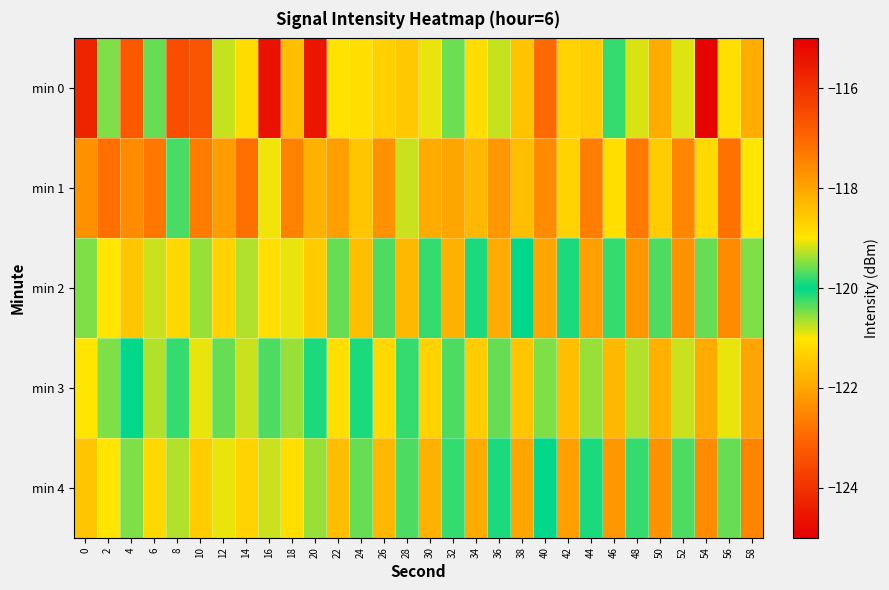

Which series has the widest spread of values?

min 0